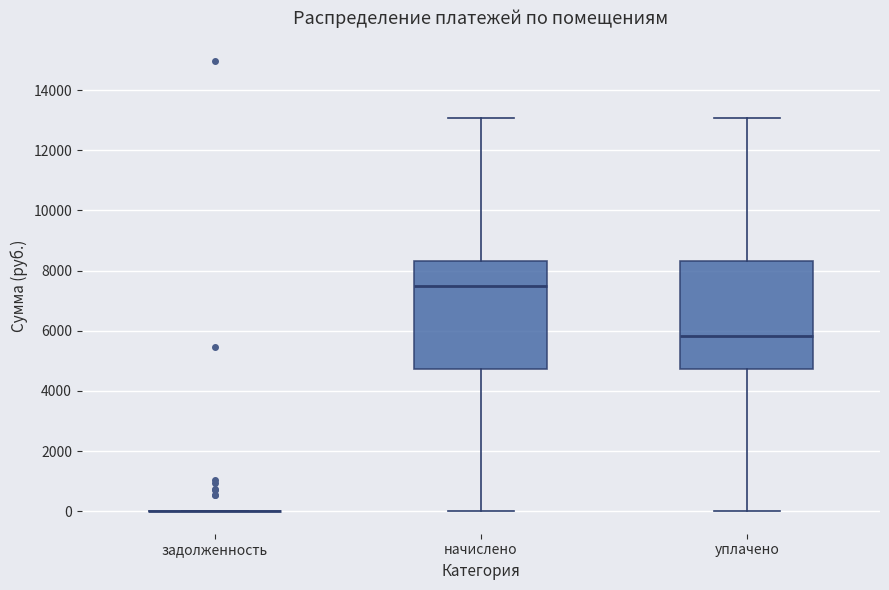

Reading left to right, transcribe this box plot: for each box, give where its median line is, the range the box spans, and where its two whiskers end, as read against the y-axis. The values are not printed on the chart, so give them approximately, as read against the axis.

задолженность: box collapsed to a line at 0, whiskers 0 to 0
начислено: median 7400, box 4800 to 8400, whiskers 0 to 13000
уплачено: median 5800, box 4800 to 8400, whiskers 0 to 13000